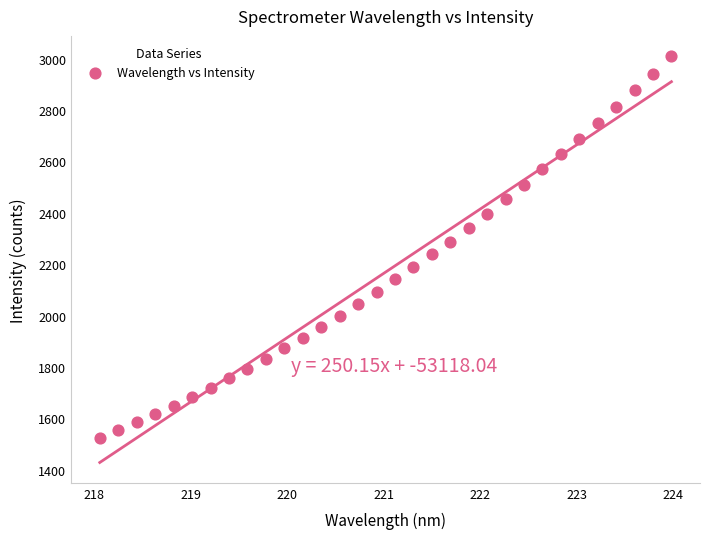

What is the range of X values (max minus min)?

5.9